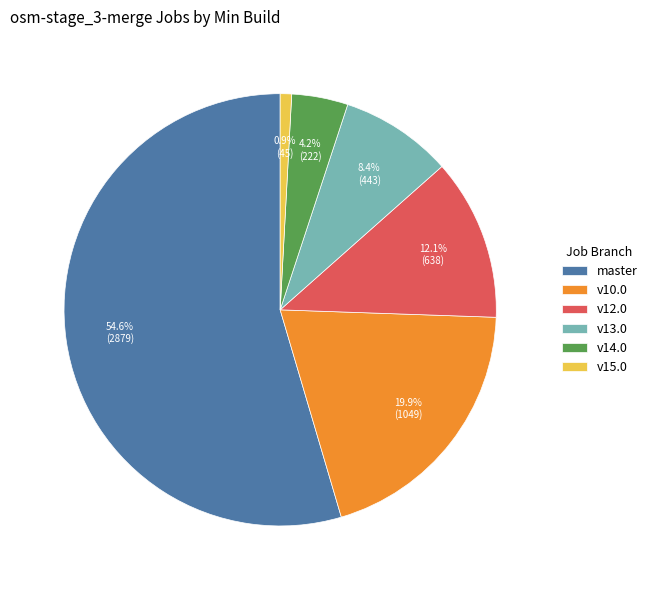

Which slice is the largest?

master